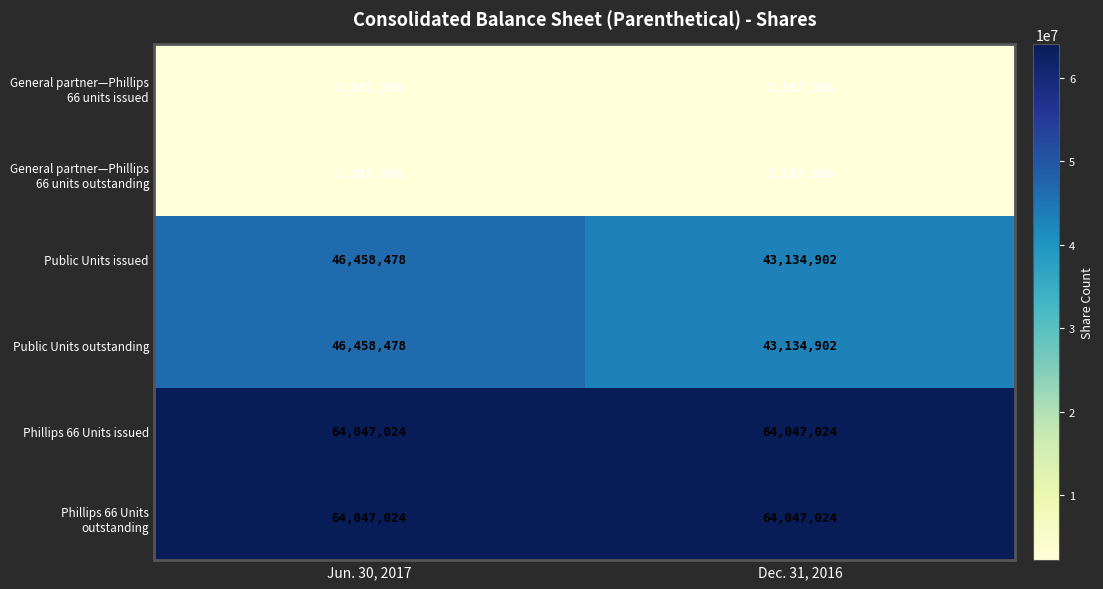

What value does the General partner—Phillips 66 units issued series have at Dec. 31, 2016?

2187386